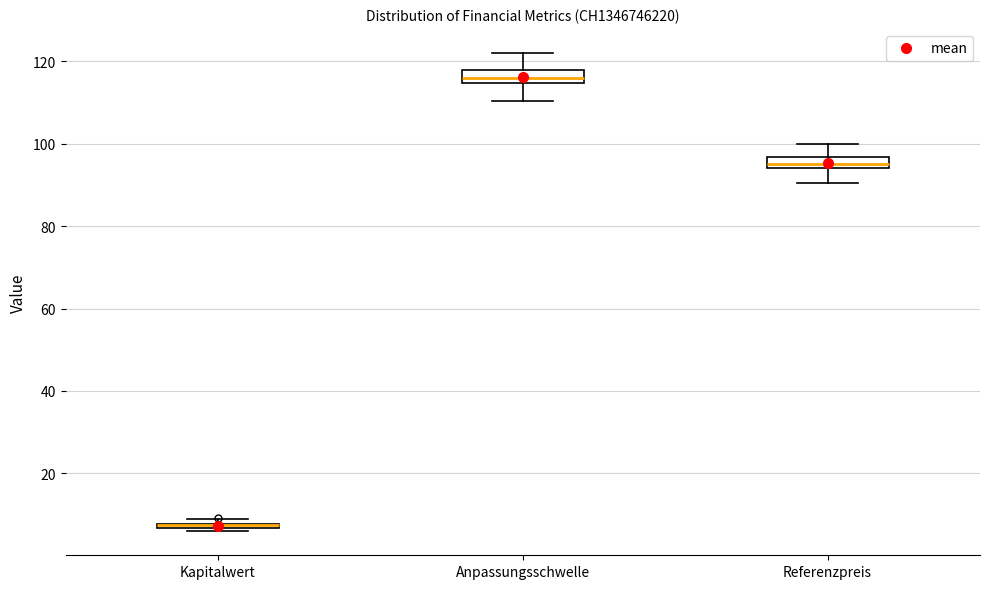

Where is the upper edge of the box for Kapitalwert on the y-axis? The values are not printed on the chart, so give them approximately, as read against the axis.

8